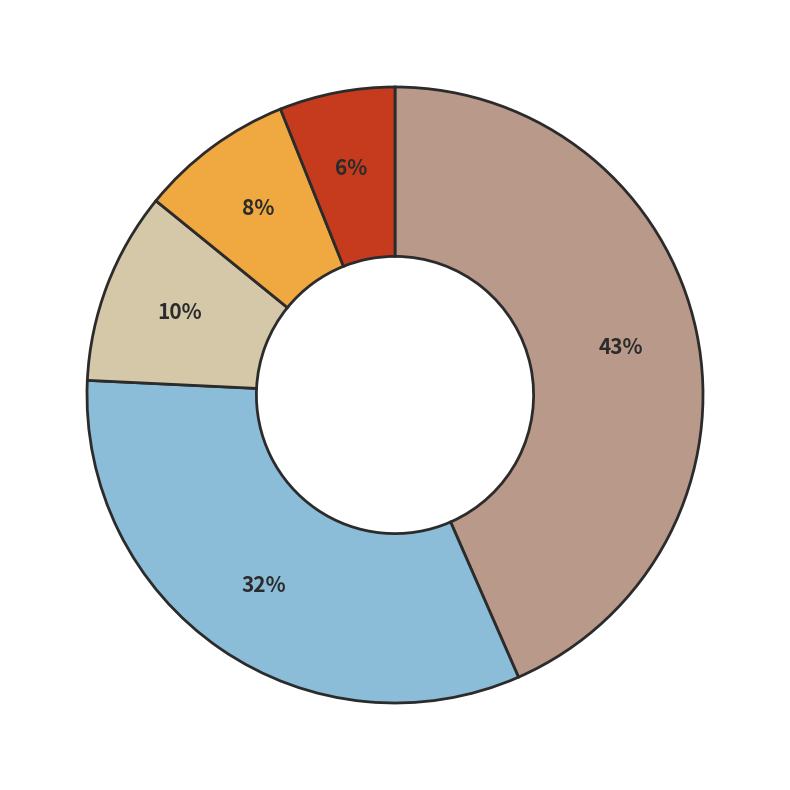

Is there a majority slice in this chart?

No